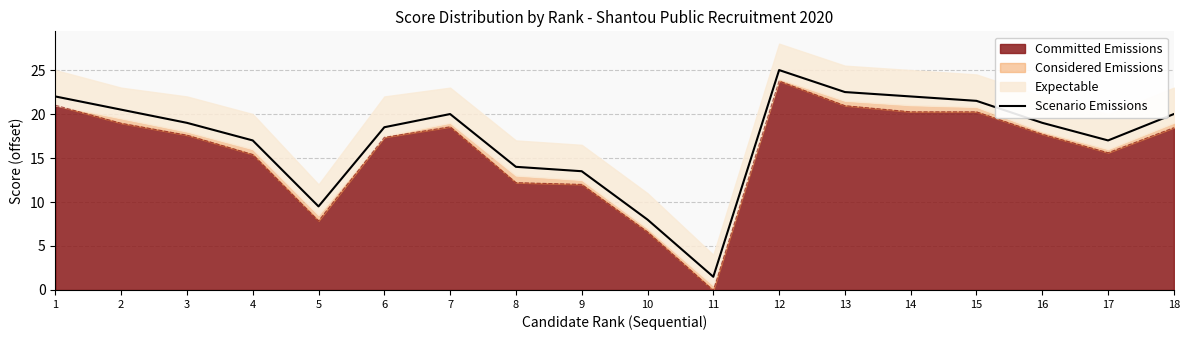

At which label is the value closest to 13?

9